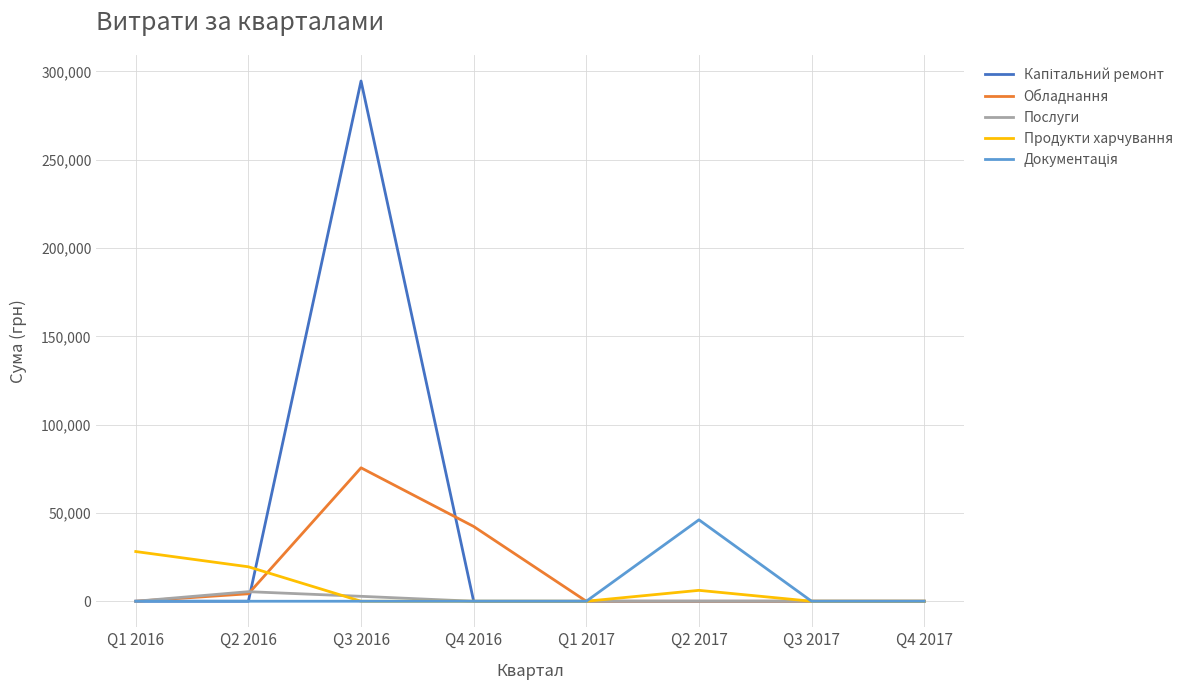

What is the maximum value shown in the chart?

294553.2